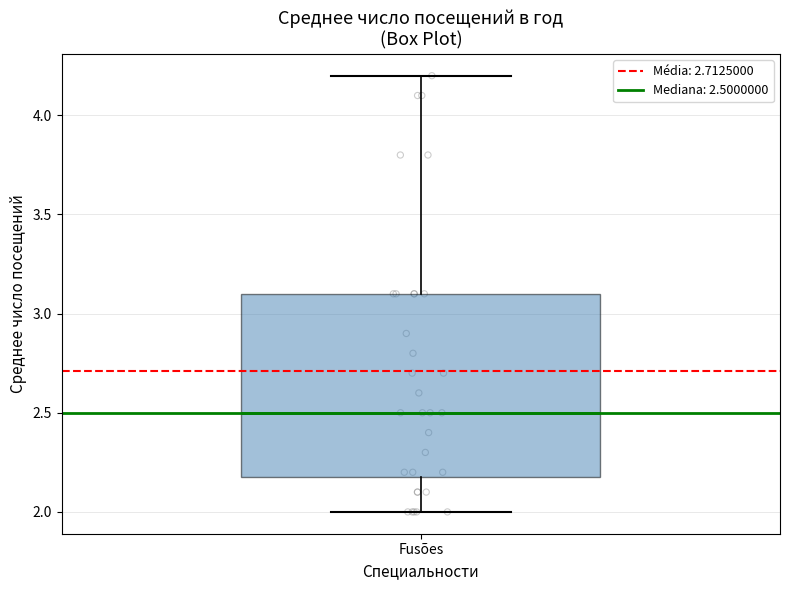

Transcribe this box plot: give where the median line is, the range the box spans, and where the two whiskers end, as read against the y-axis. The values are not printed on the chart, so give them approximately, as read against the axis.

median 2.5, box 2.2 to 3.1, whiskers 2.0 to 4.2